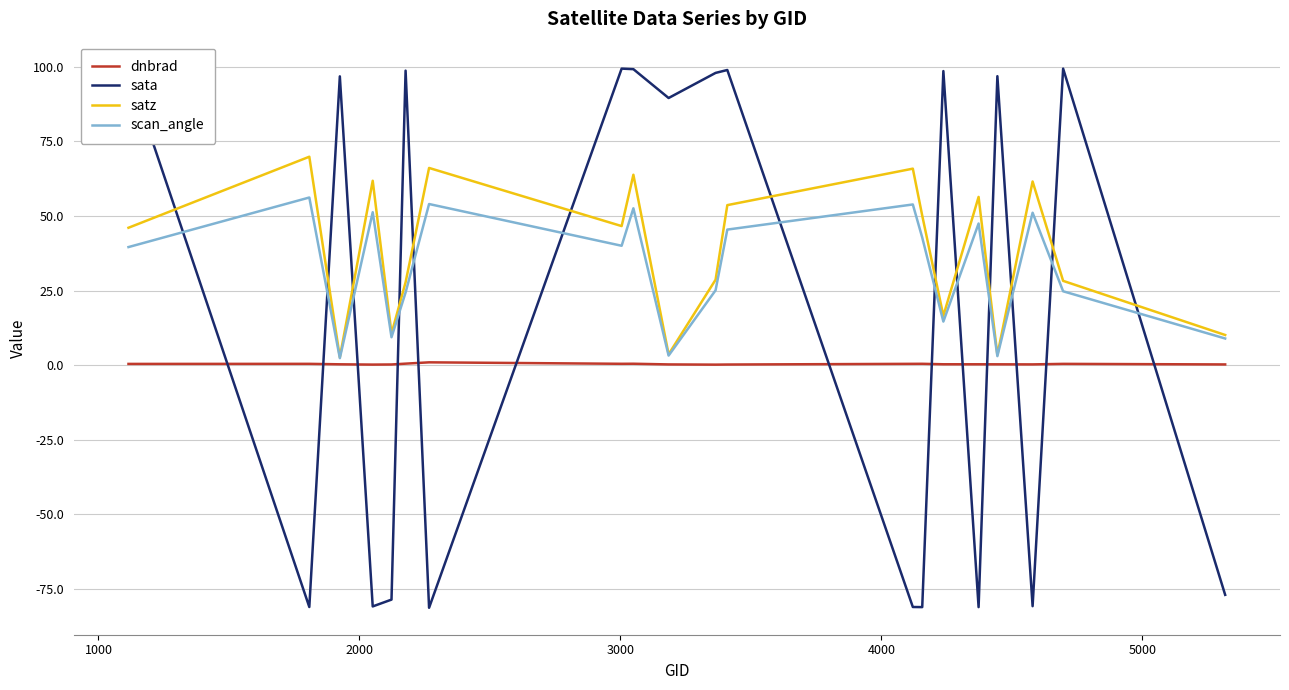

Which series ends up on top after the final intersection of satz and sata?

satz